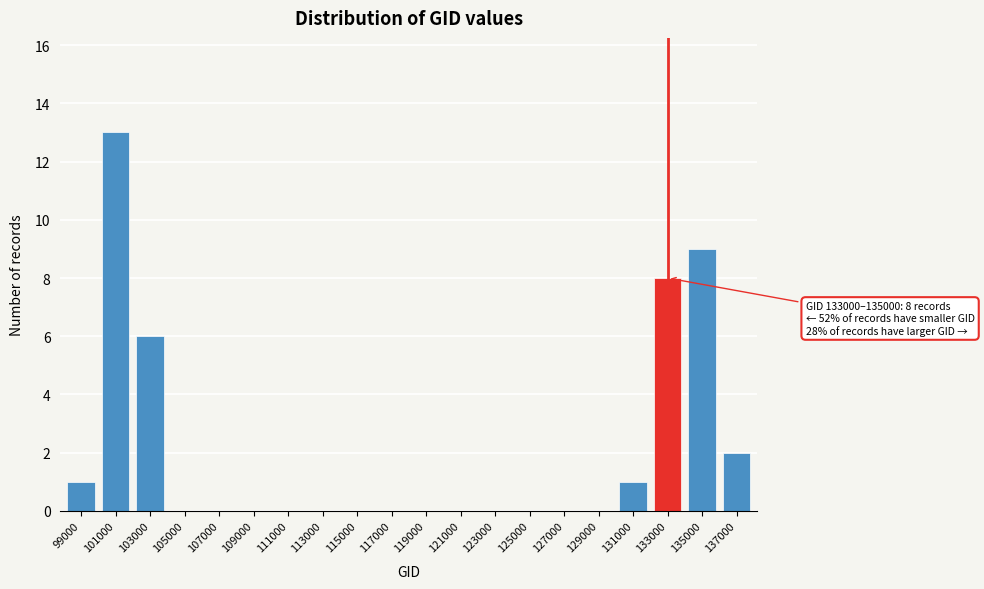

Reading left to right, what are all the values shown in this chart?

99000=1	101000=13	103000=6	105000=0	107000=0	109000=0	111000=0	113000=0	115000=0	117000=0	119000=0	121000=0	123000=0	125000=0	127000=0	129000=0	131000=1	133000=8	135000=9	137000=2